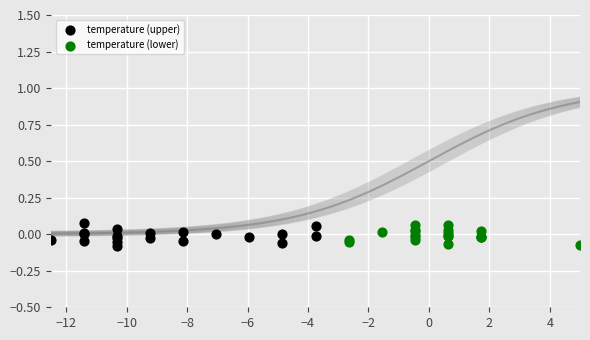

What are all the series names shown in the legend?

temperature (upper), temperature (lower)